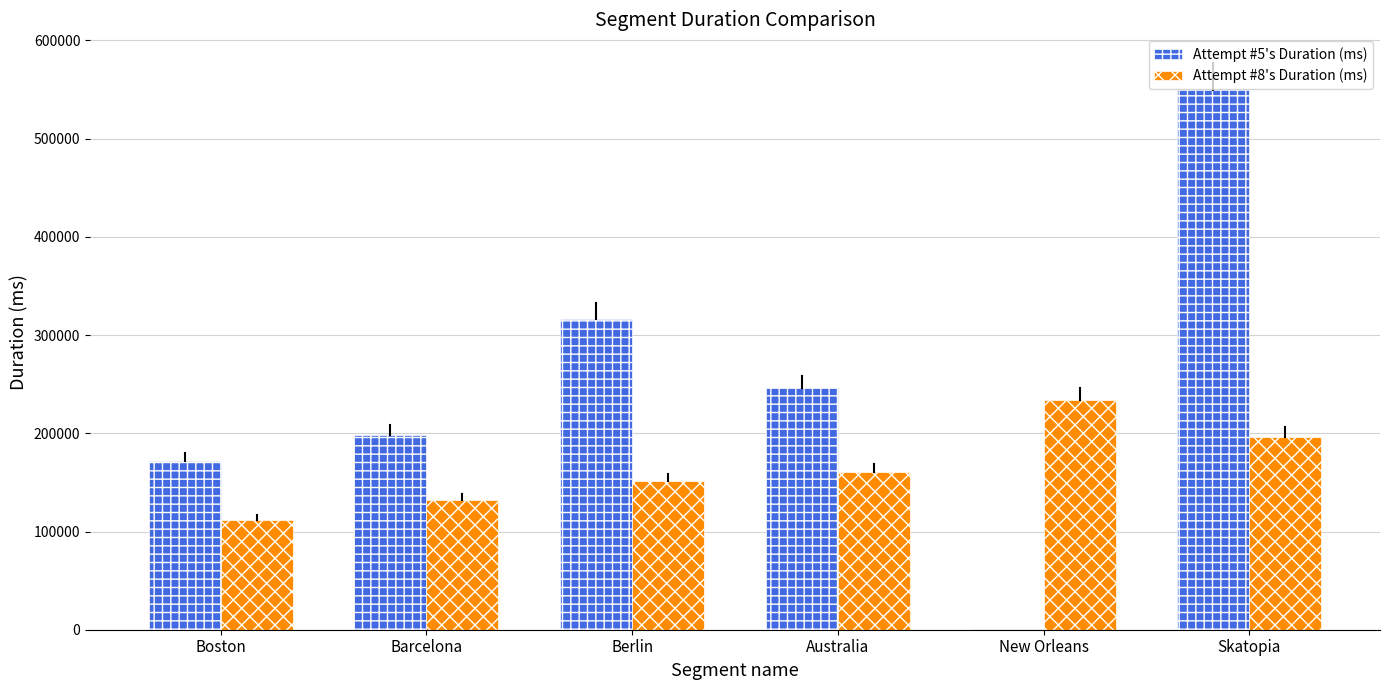

The value of Attempt #8's Duration (ms) at Berlin is 151120. True or false?

True